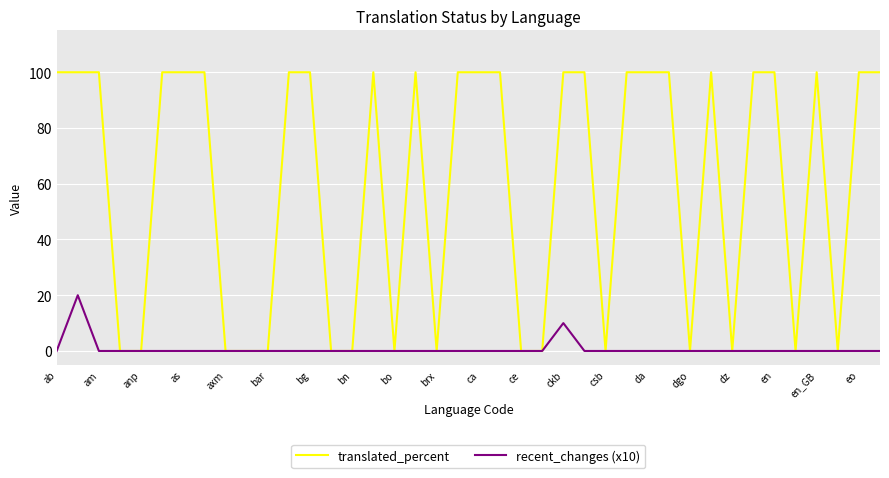

What is the greatest value displayed?

100